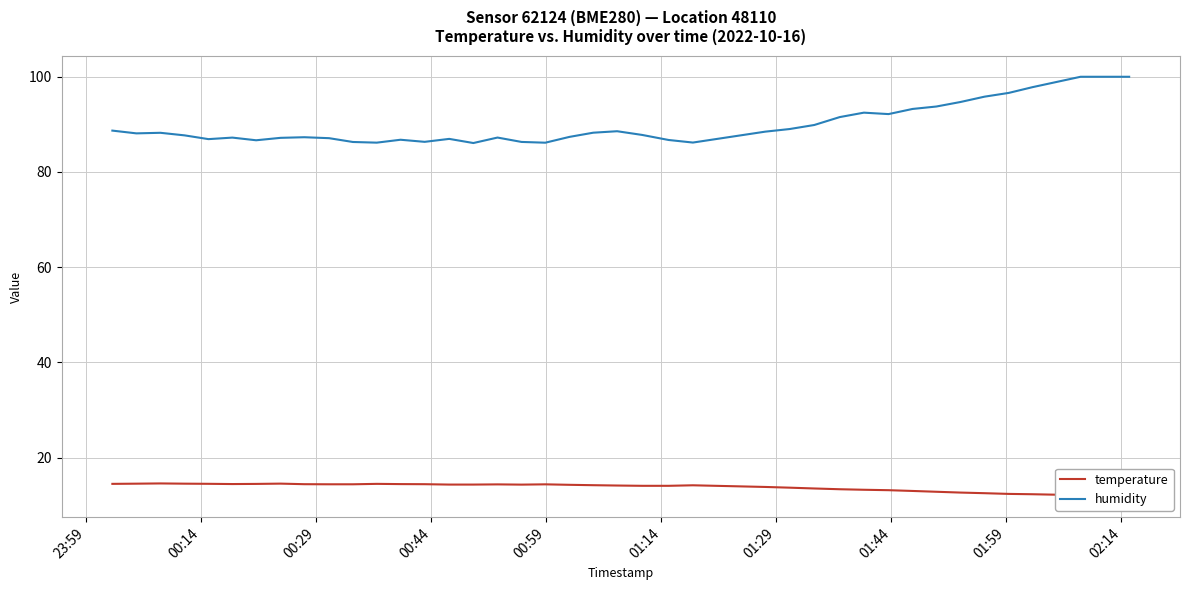

What is the minimum value for humidity?

86.1